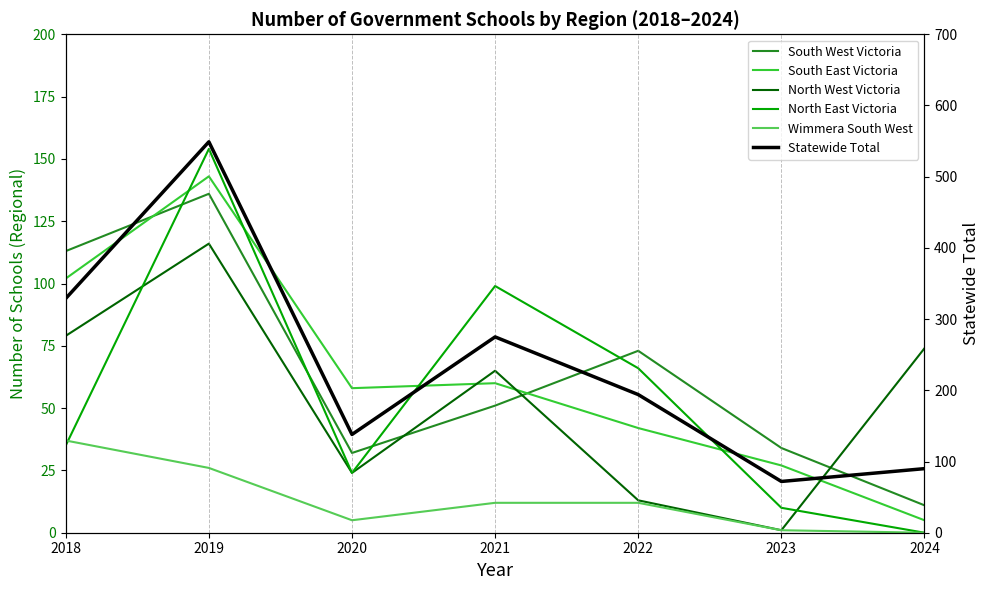

Rank the series at 2023 from highest to lowest value.

Statewide Total, South West Victoria, South East Victoria, North East Victoria, North West Victoria, Wimmera South West